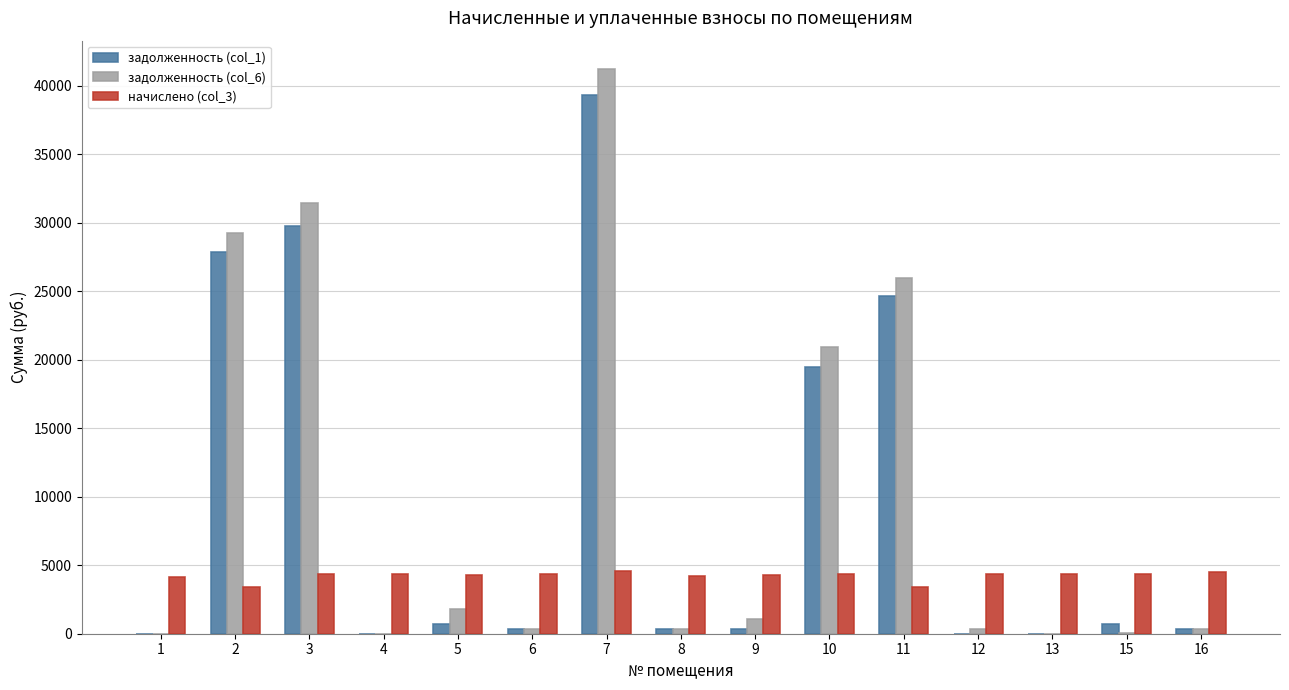

Is the value of начислено (col_3) at 3 greater than the value of задолженность (col_1) at 16?

Yes